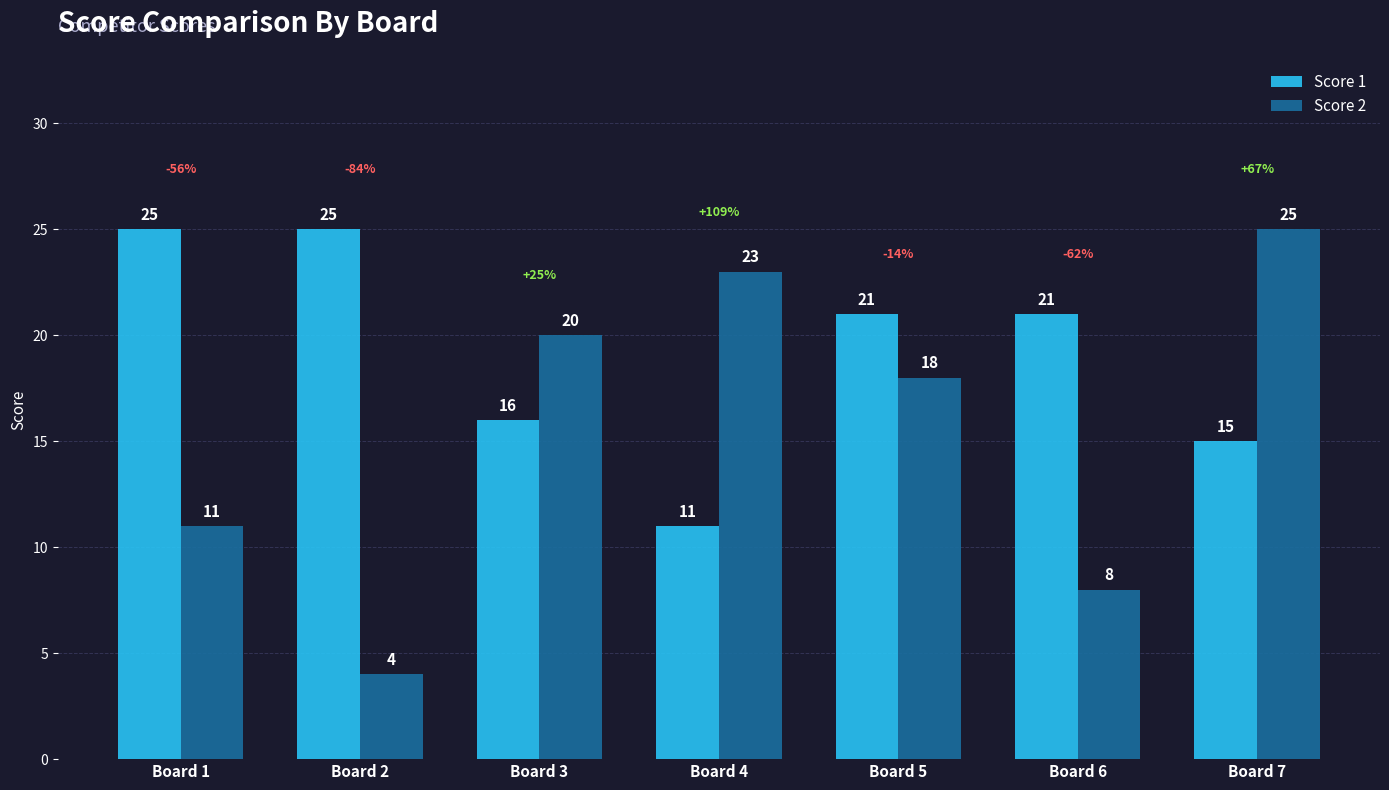

What is the difference between the Score 2 values at Board 6 and Board 4?

15